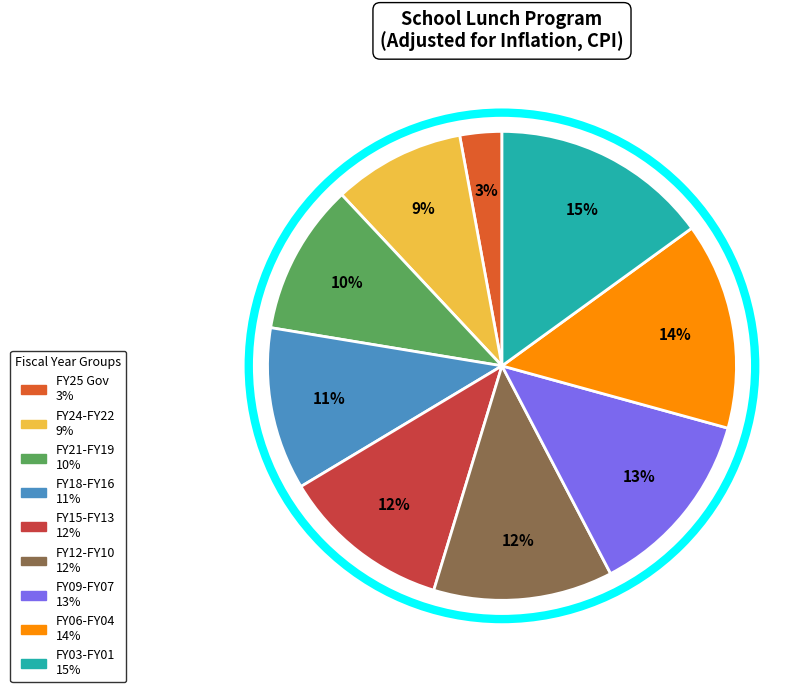

To the nearest percent, what is the difference between the largest and smallest slice percentages?

12%